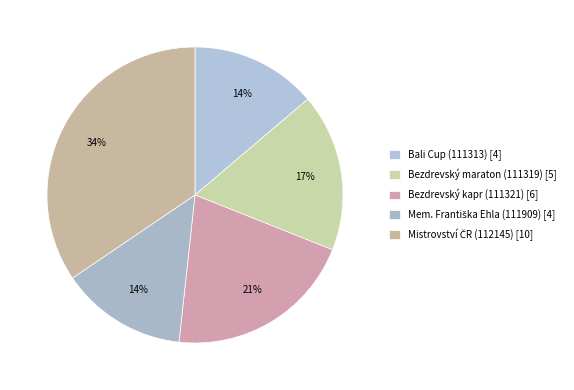

To the nearest percent, what is the difference between the Bezdrevský kapr (111321) and Bali Cup (111313) slice percentages?

7%